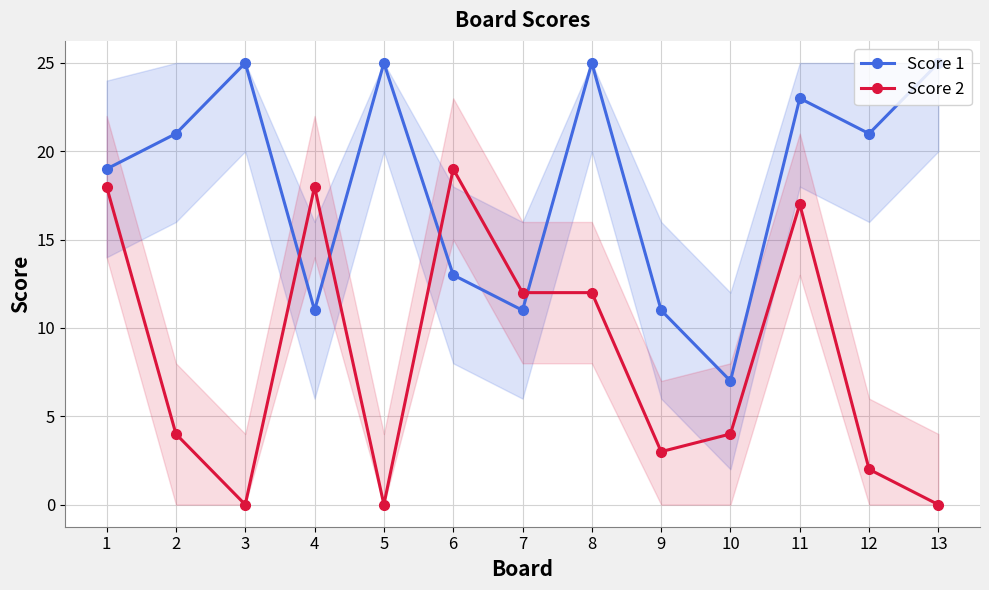

Reading left to right, list all the values displayed in this chart.

Score 1: 19	21	25	11	25	13	11	25	11	7	23	21	25
Score 2: 18	4	0	18	0	19	12	12	3	4	17	2	0